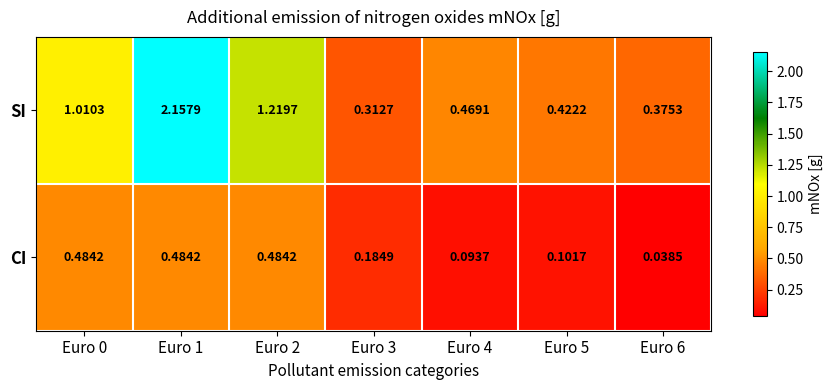

Rank the series by their average value, from lowest to highest.

CI, SI